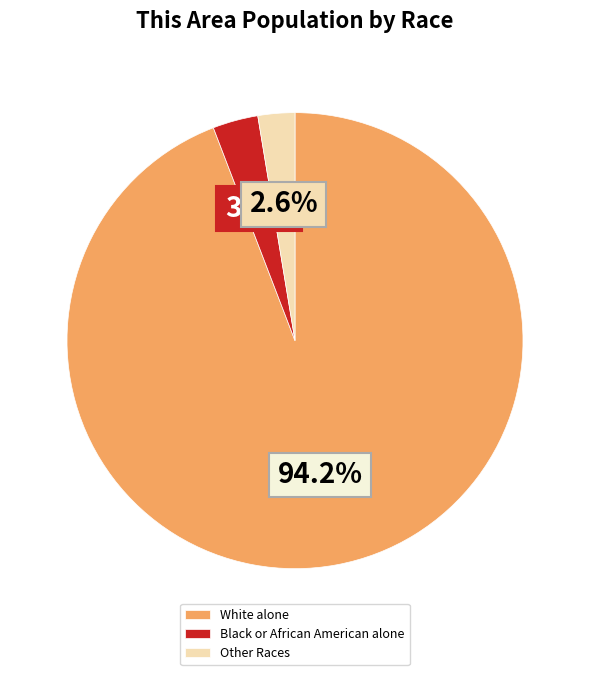

Rank the categories by value from lowest to highest.

Other Races, Black or African American alone, White alone